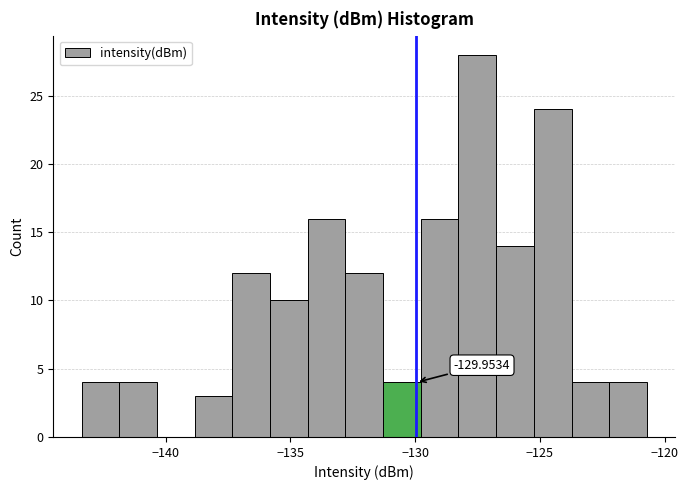

Read against the x-axis, roughly where is the centre of the tallest bar?

-127.5